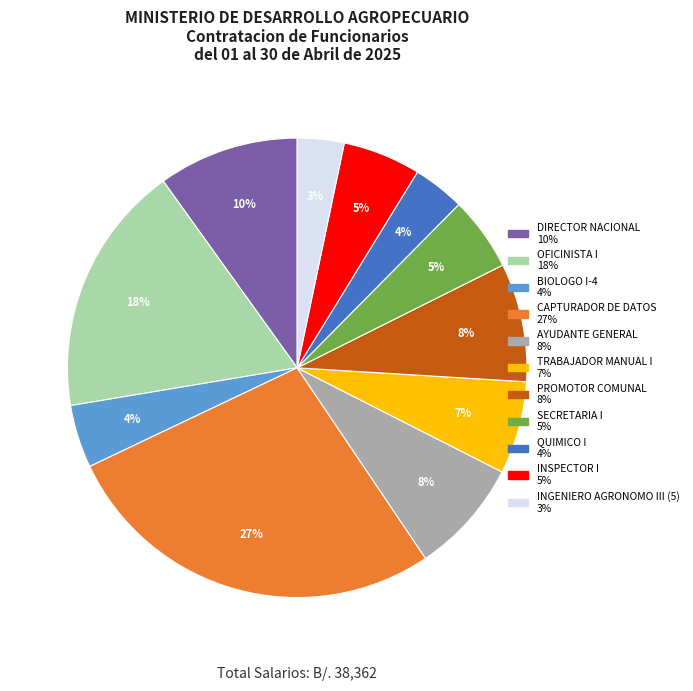

To the nearest percent, what percentage of the pie is PROMOTOR COMUNAL?

8%